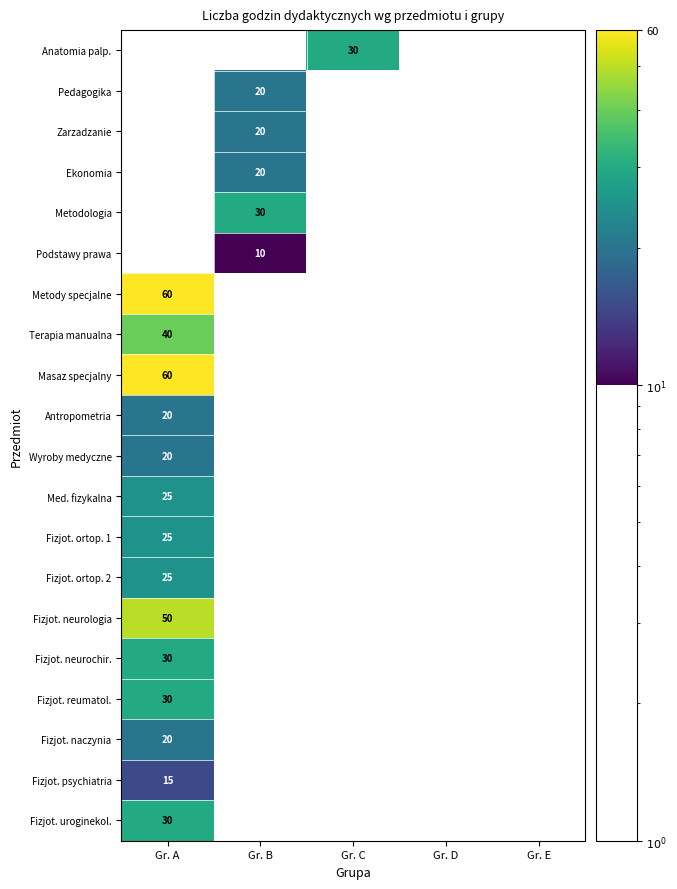

Count the number of categories in the chart.

5